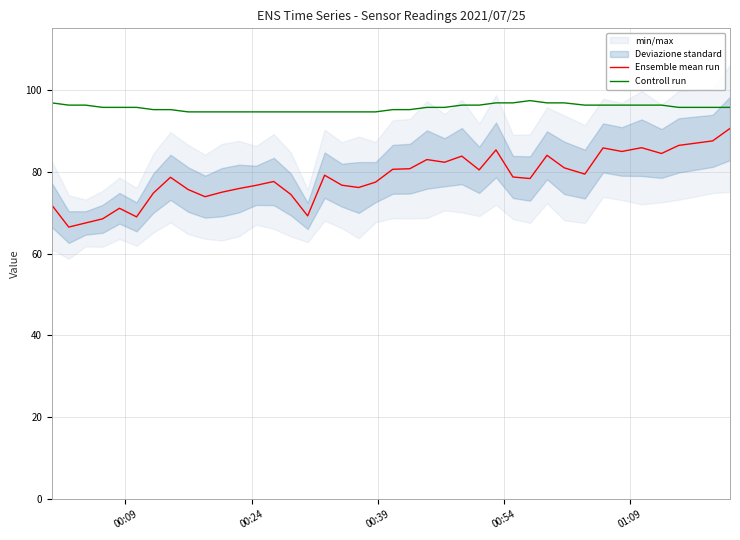

What is the sum of all Ensemble mean run values?

3058.4